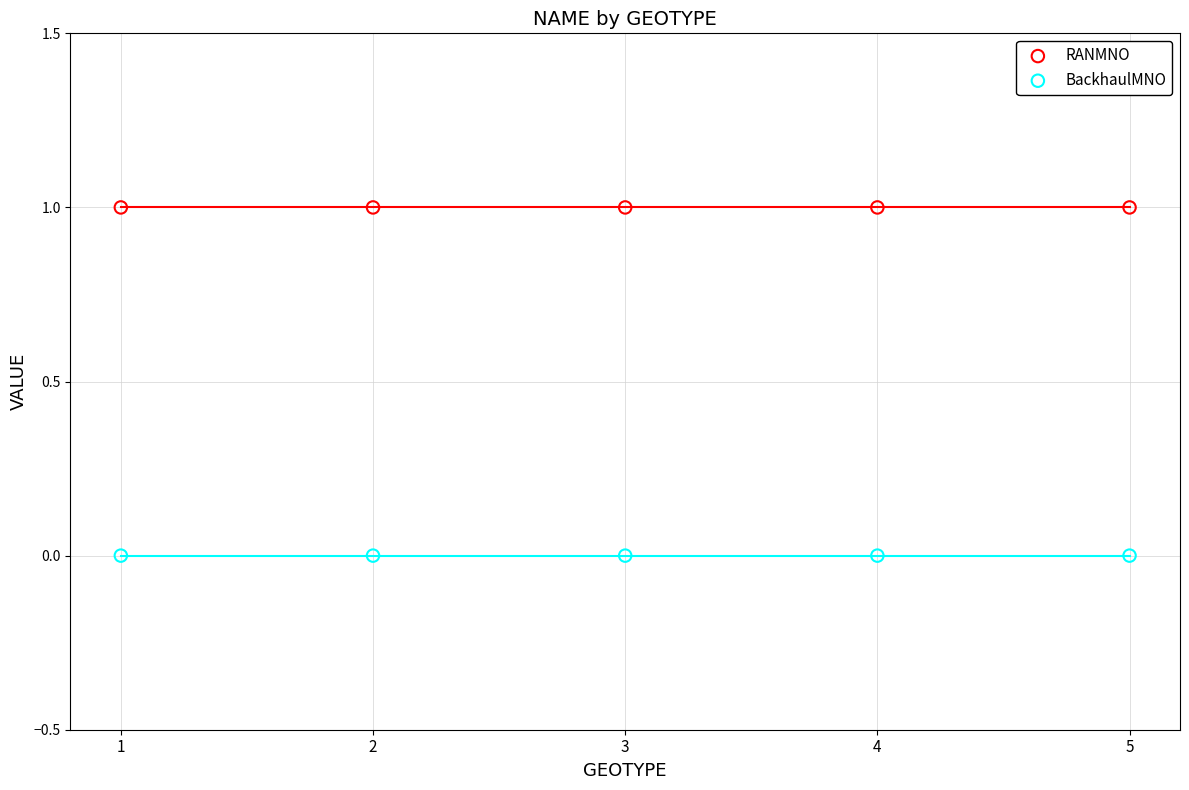

Which series contains the lowest Y value?

BackhaulMNO